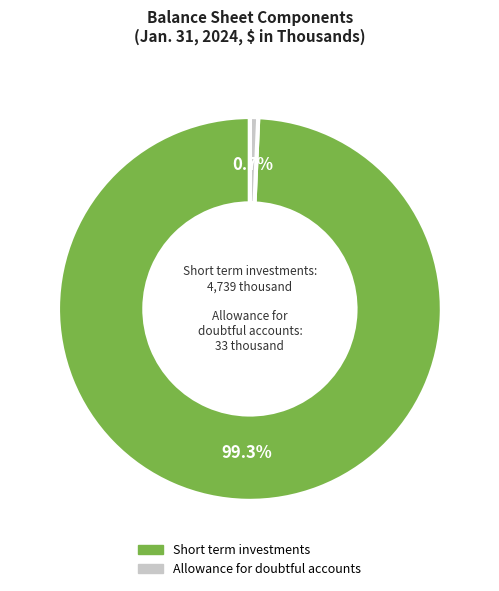

To the nearest percent, what is the difference between the largest and smallest slice percentages?

99%